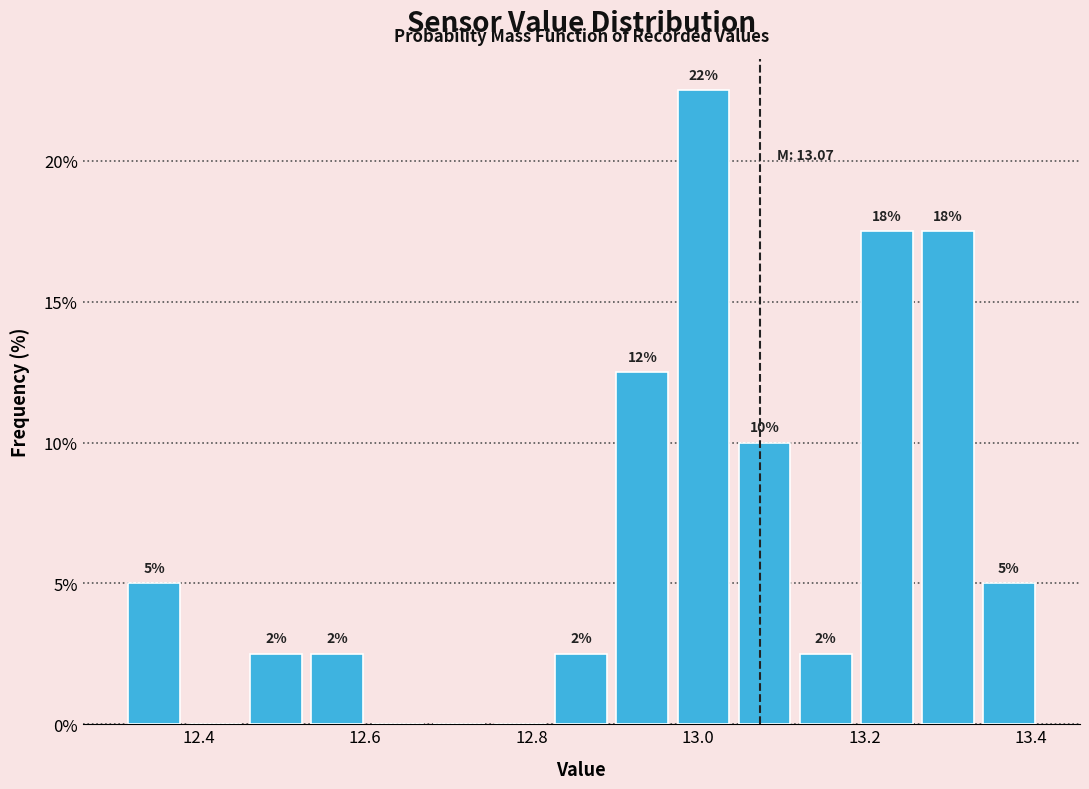

Around what value on the x-axis is the tallest bar? Give the approximate position of its centre, as read against the axis.

13.00